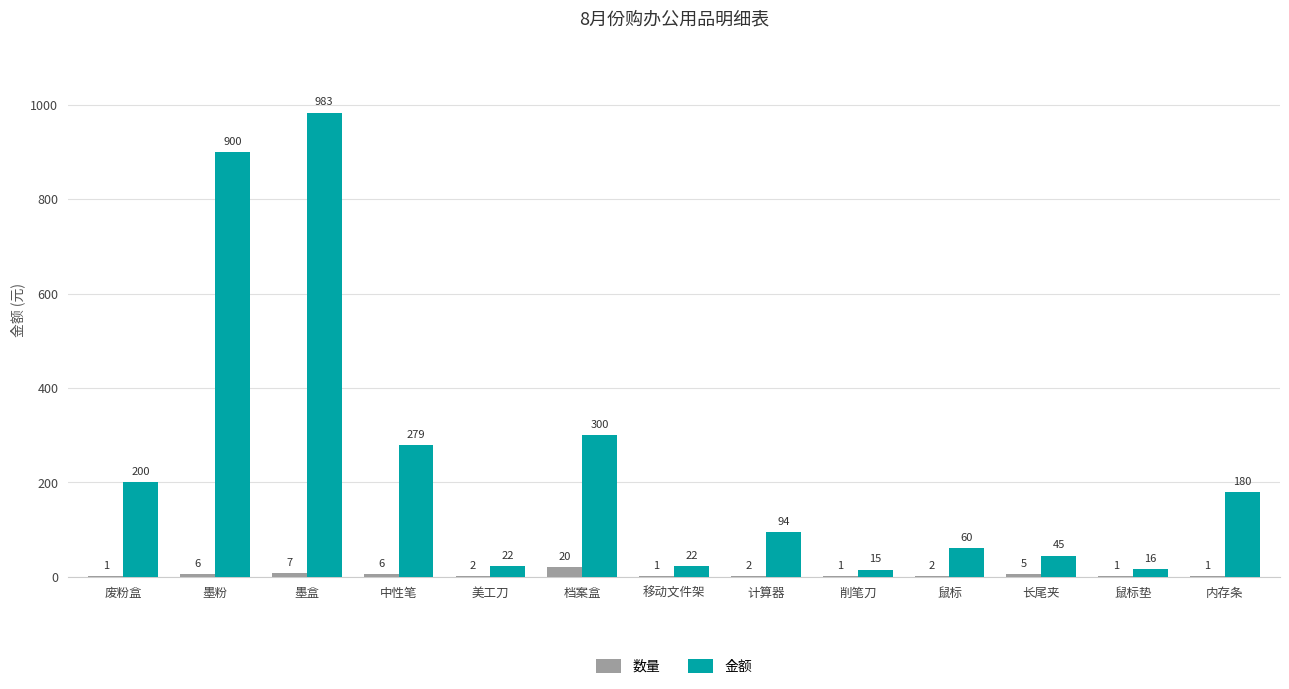

Where is 金额 nearest to the value 499?

档案盒